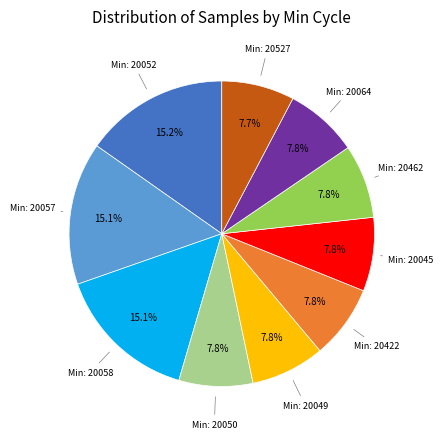

How many segments does this pie chart have?

10